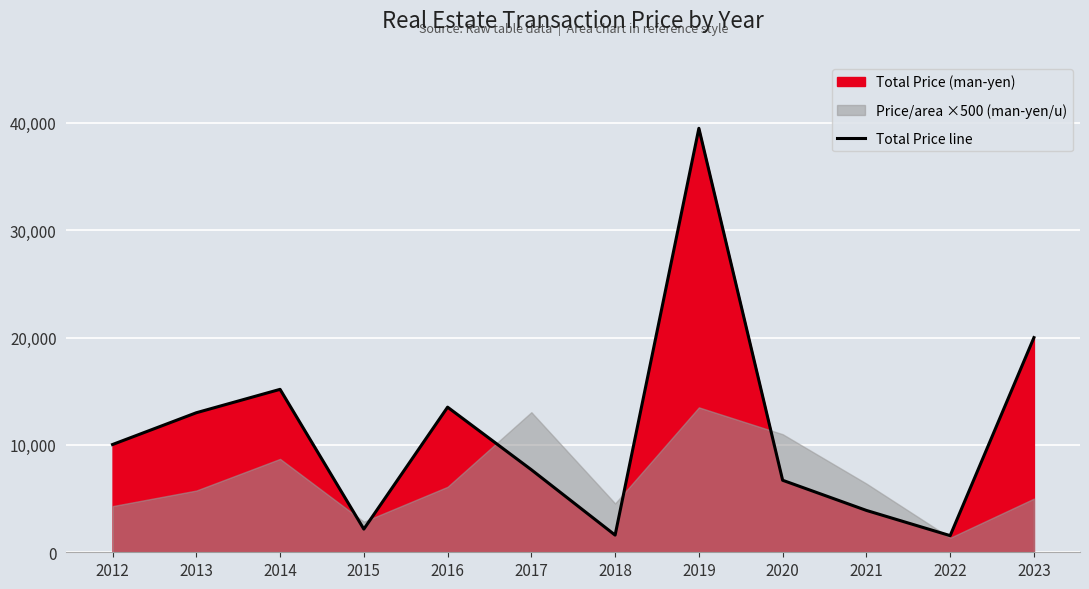

Approximately how many times larger is the value at 2021 compared to 2020?

0.6